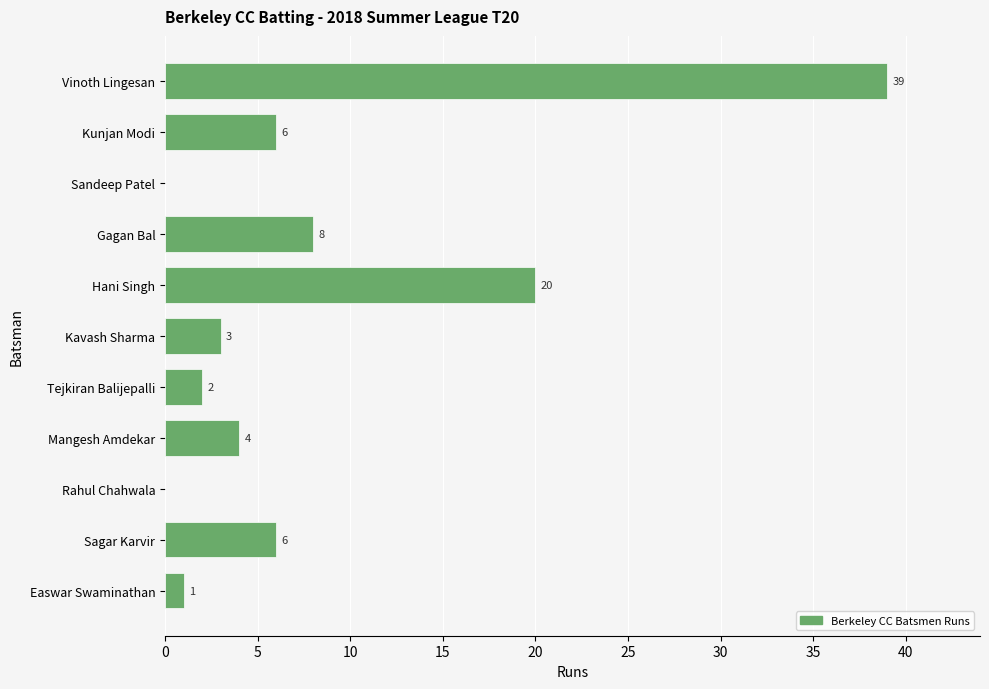

How many categories are shown in the chart?

11